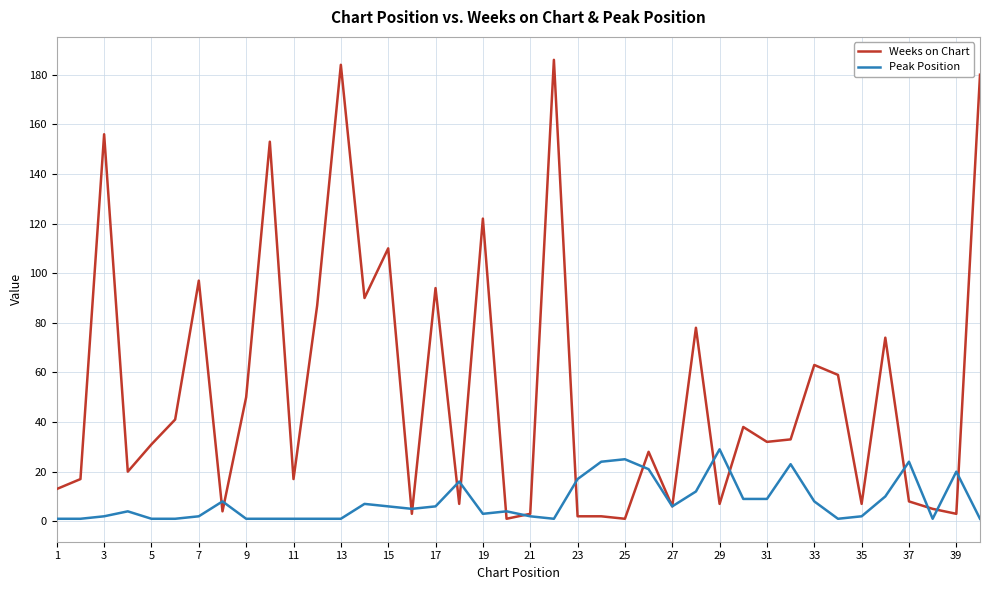

List the series in order of their peak value, highest first.

Weeks on Chart, Peak Position